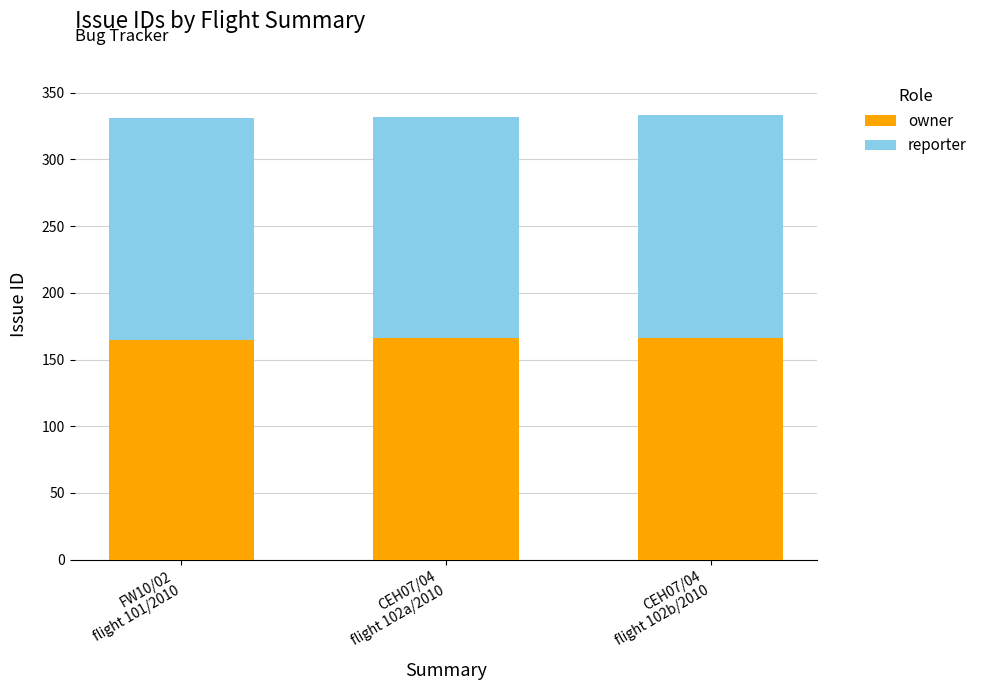

What is the sum of all owner values?

497